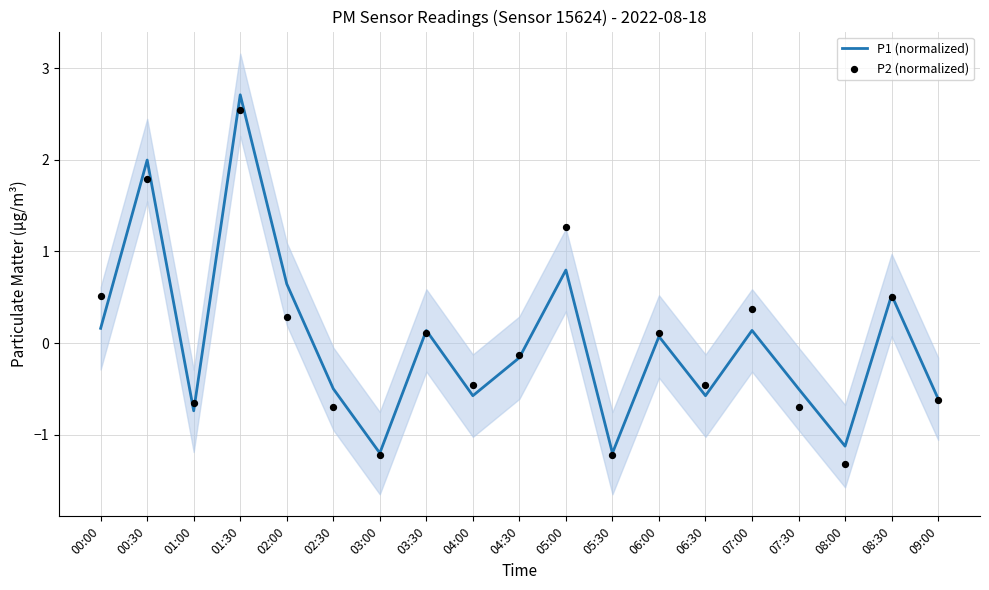

At how many categories does at least one series exceed 0?

9